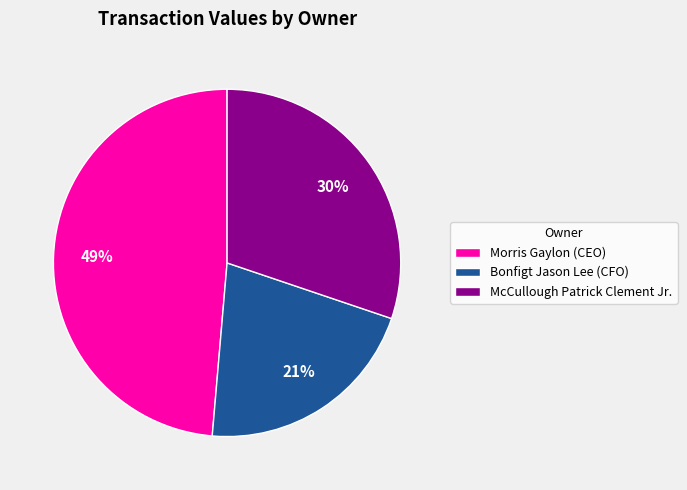

How many slices are in this pie chart?

3